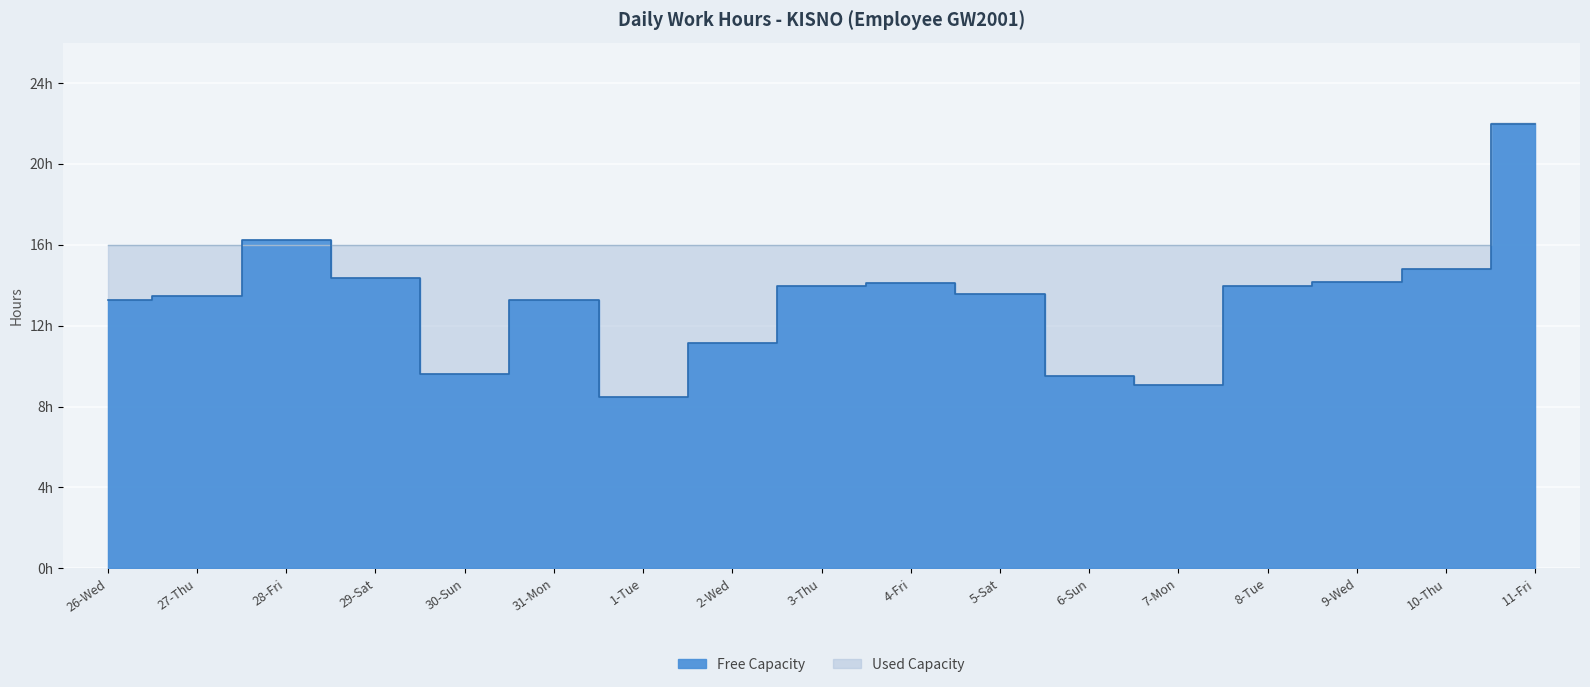

List the labels in order of Max Hours value, largest first.

11-Fri, 26-Wed, 27-Thu, 28-Fri, 29-Sat, 30-Sun, 31-Mon, 1-Tue, 2-Wed, 3-Thu, 4-Fri, 5-Sat, 6-Sun, 7-Mon, 8-Tue, 9-Wed, 10-Thu